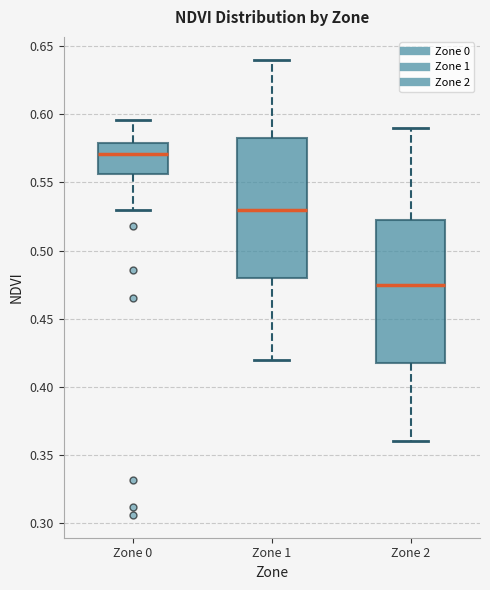

Reading left to right, transcribe this box plot: for each box, give where its median line is, the range the box spans, and where its two whiskers end, as read against the y-axis. The values are not printed on the chart, so give them approximately, as read against the axis.

Zone 0: median 0.570, box 0.555 to 0.580, whiskers 0.530 to 0.595
Zone 1: median 0.530, box 0.480 to 0.585, whiskers 0.420 to 0.640
Zone 2: median 0.475, box 0.420 to 0.525, whiskers 0.360 to 0.590